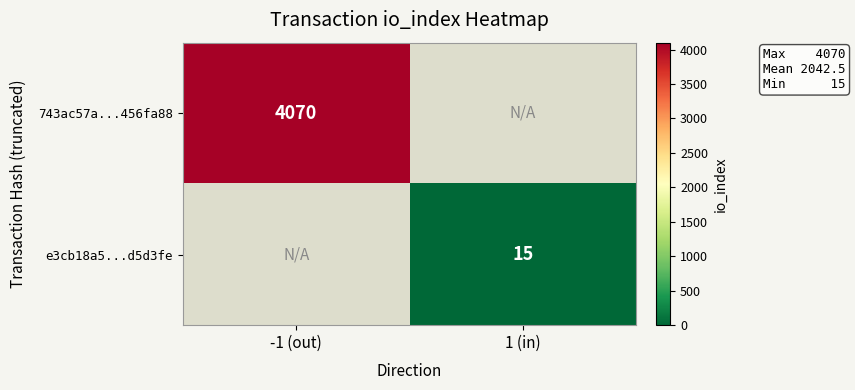

Which category has the lowest value across all series?

1 (in)